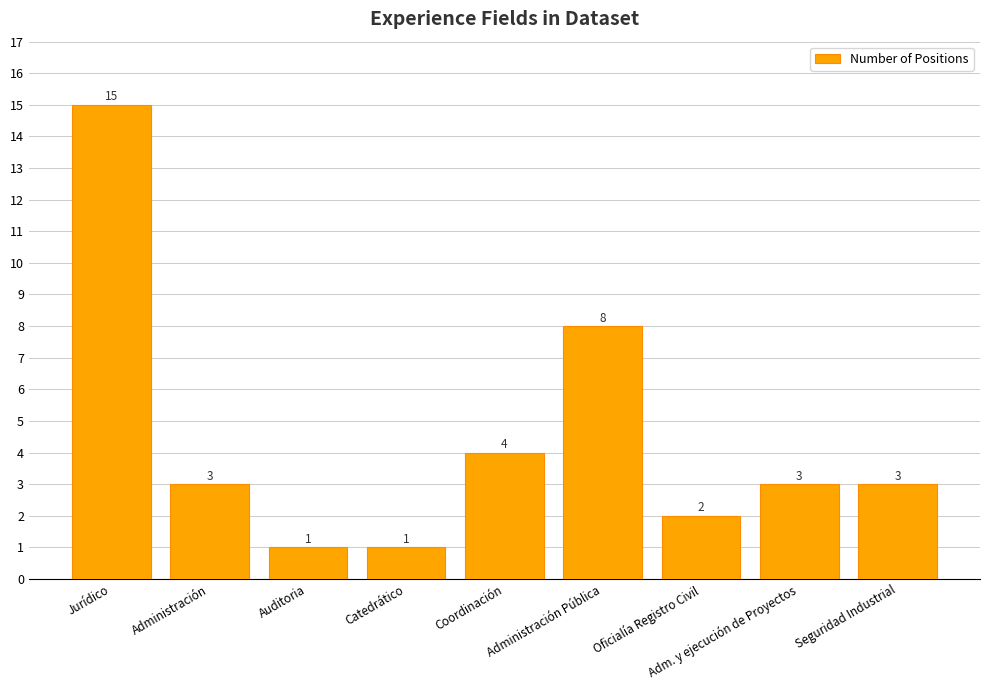

True or false: the data shows 3 at Adm. y ejecución de Proyectos.

True